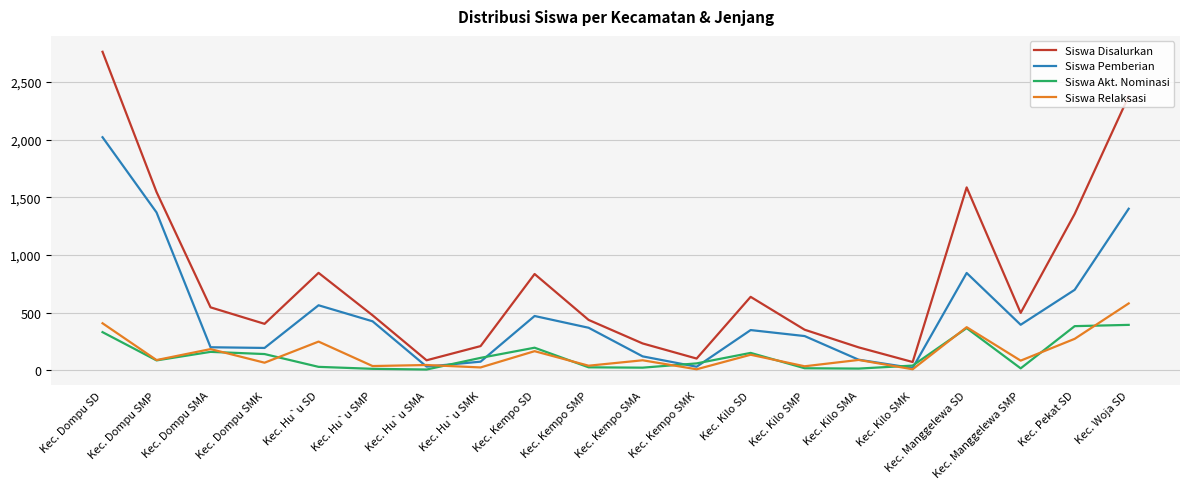

The value of Siswa Pemberian at Kec. Kempo SMA is 122. True or false?

True